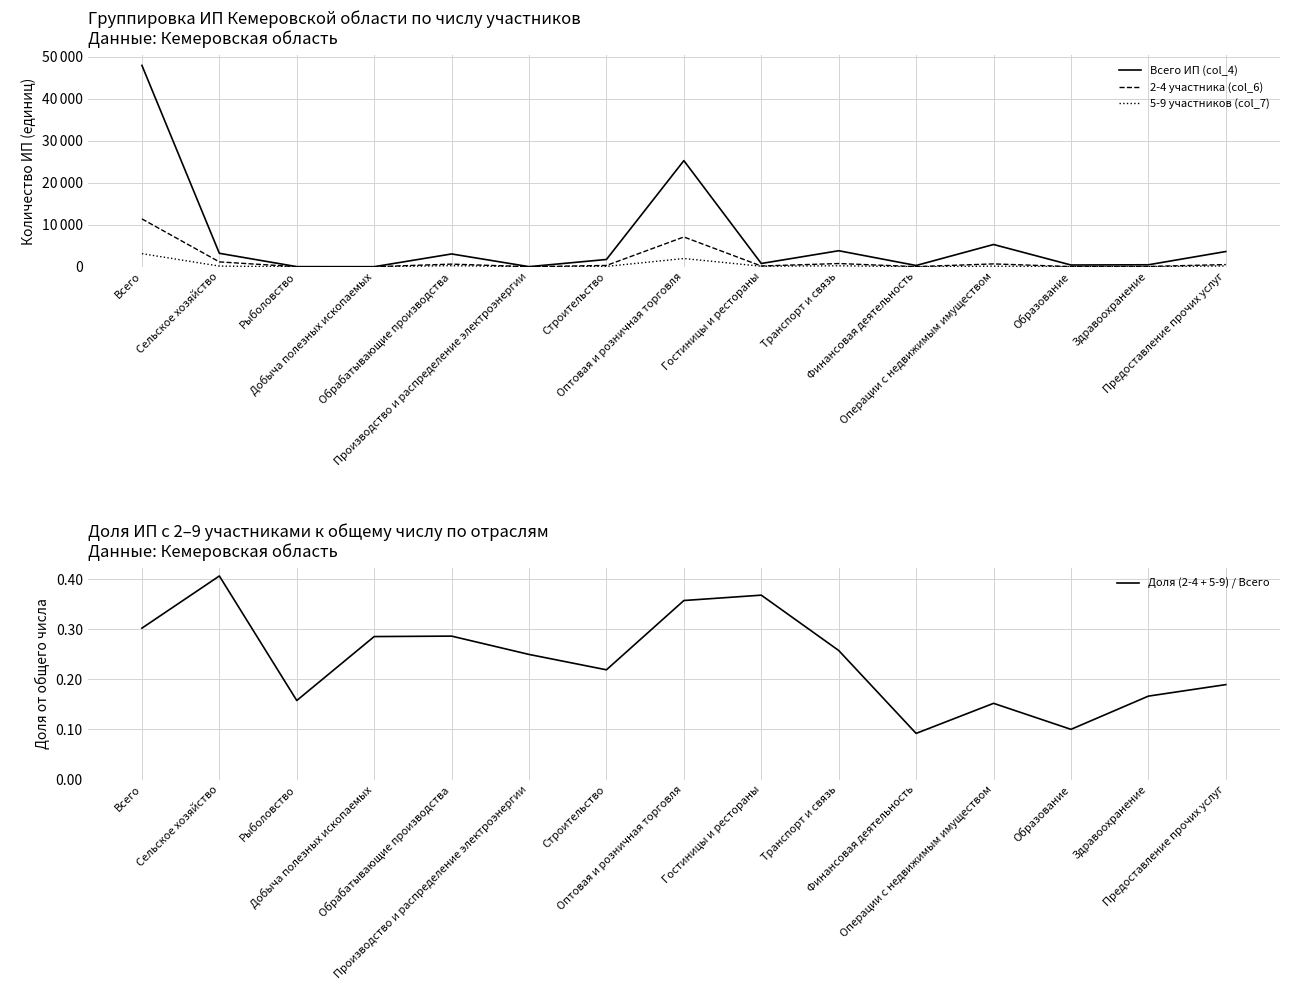

What is the total value across all series at Производство и распределение электроэнергии?

20.2